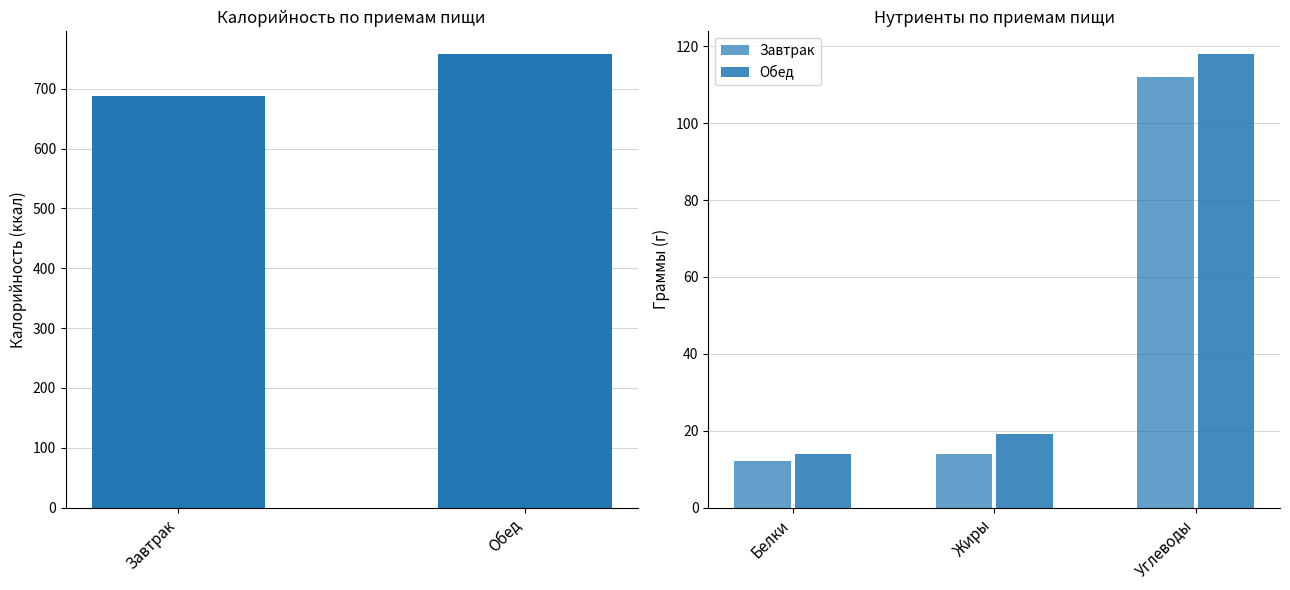

What is the difference between the maximum and minimum values in the Белки series?

2